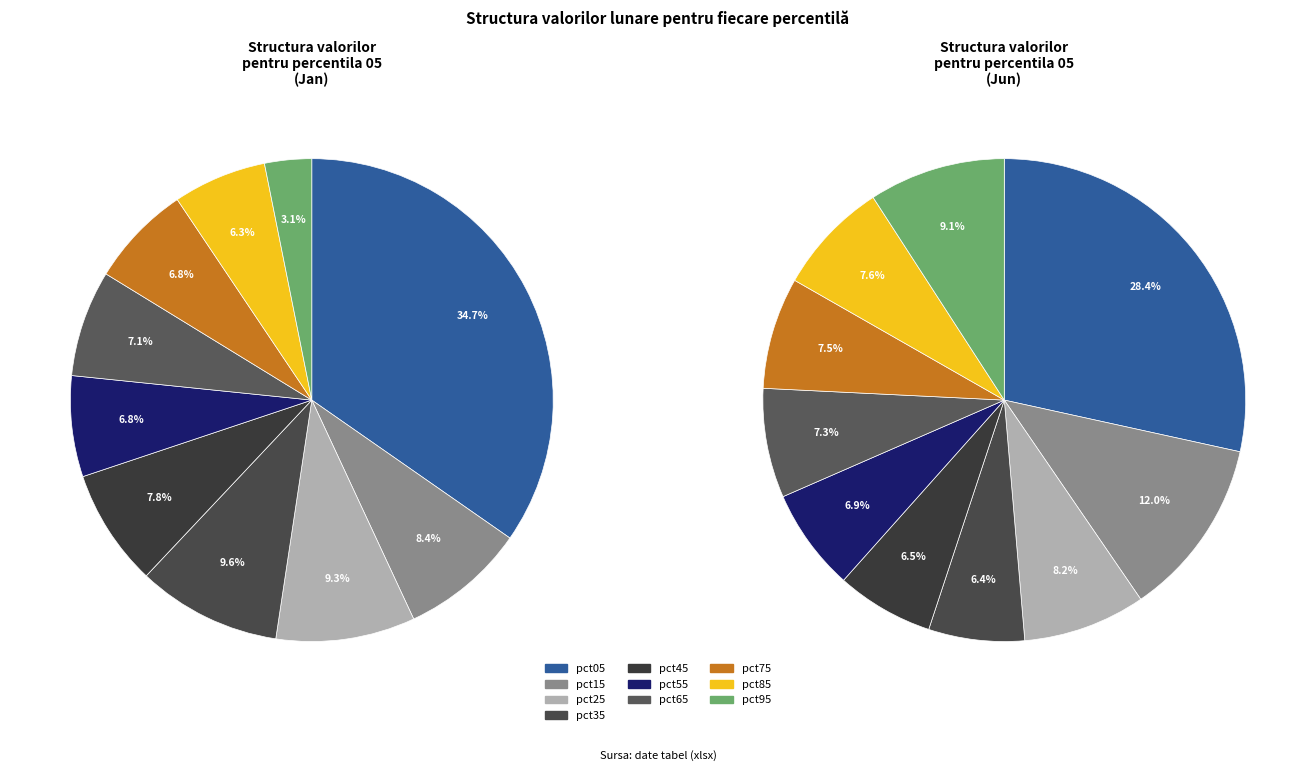

Is the sum of pct95 and pct65 greater than half?

No